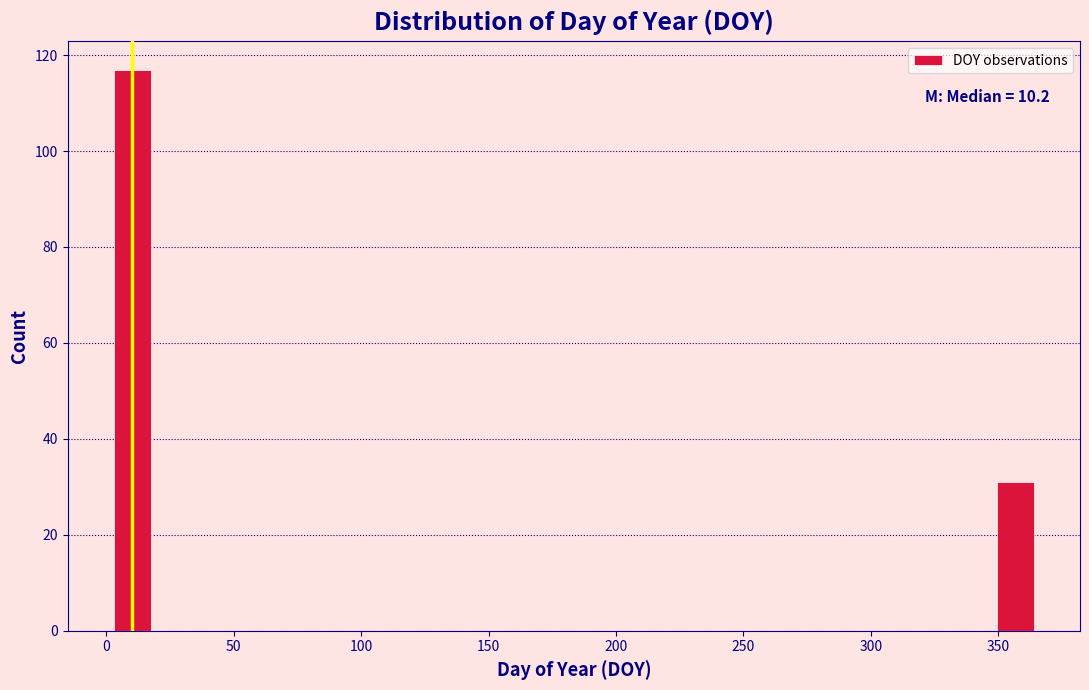

Read against the x-axis, roughly where is the centre of the tallest bar?

10